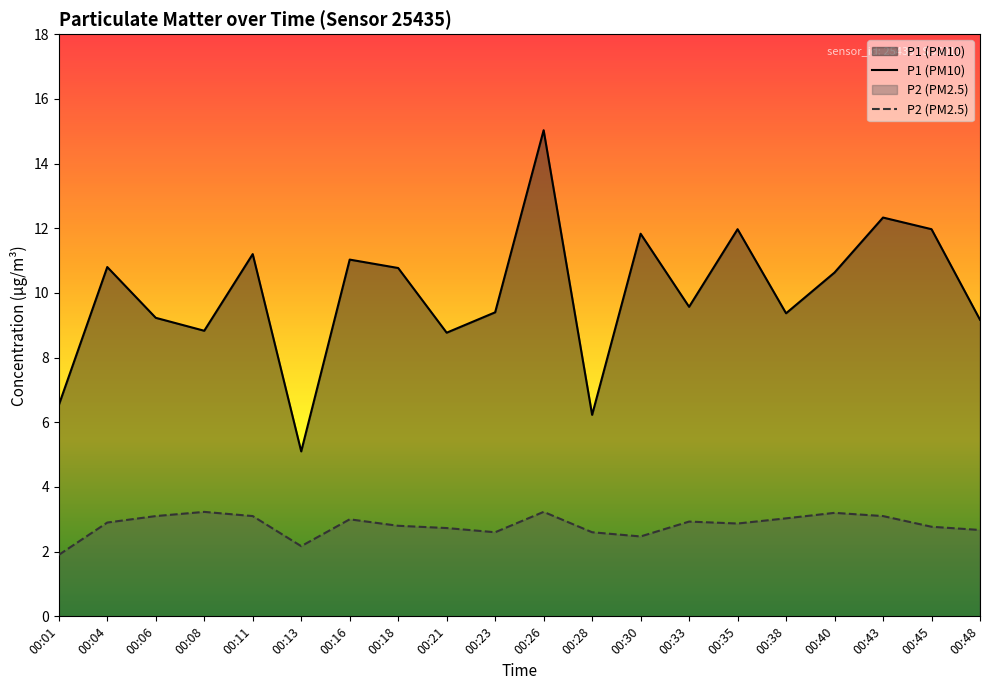

Reading left to right, list all the values displayed in this chart.

P1 (PM10): 00:01=6.5	00:04=10.8	00:06=9.2	00:08=8.8	00:11=11.2	00:13=5.1	00:16=11.0	00:18=10.8	00:21=8.8	00:23=9.4	00:26=15.0	00:28=6.2	00:30=11.8	00:33=9.6	00:35=12.0	00:38=9.4	00:40=10.6	00:43=12.3	00:45=12.0	00:48=9.2
P2 (PM2.5): 00:01=1.9	00:04=2.9	00:06=3.1	00:08=3.2	00:11=3.1	00:13=2.2	00:16=3.0	00:18=2.8	00:21=2.7	00:23=2.6	00:26=3.2	00:28=2.6	00:30=2.5	00:33=2.9	00:35=2.9	00:38=3.0	00:40=3.2	00:43=3.1	00:45=2.8	00:48=2.7